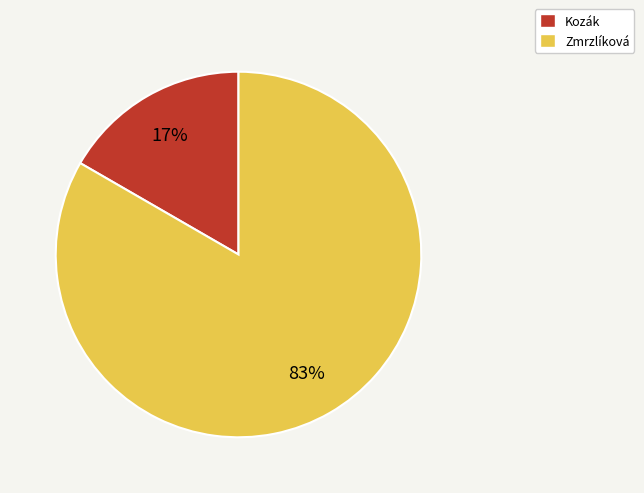

Which slice is the largest?

Zmrzlíková